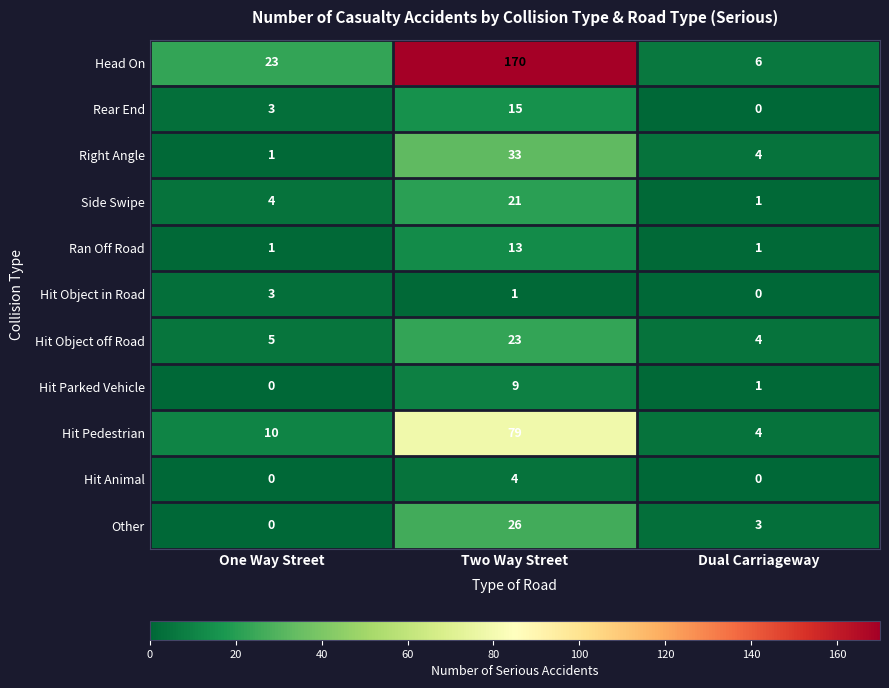

At which category is the sum across all series the highest?

Two Way Street